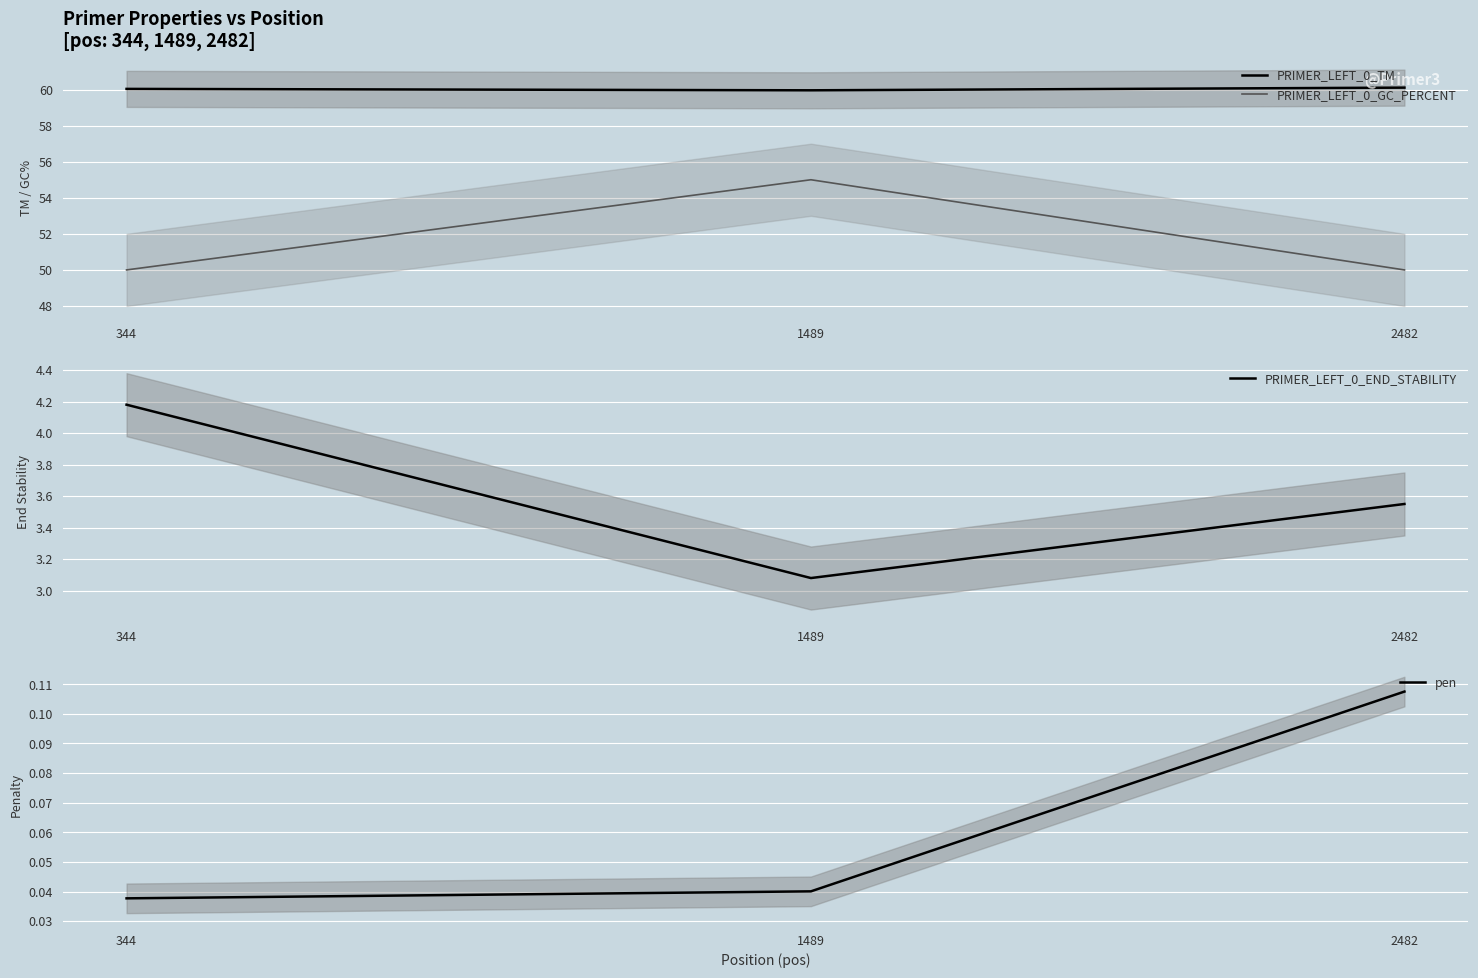

Reading left to right, what are all the values shown in this chart?

PRIMER_LEFT_0_TM: 344=60.0	1489=60.0	2482=60.1
PRIMER_LEFT_0_GC_PERCENT: 344=50.0	1489=55.0	2482=50.0
PRIMER_LEFT_0_END_STABILITY: 344=4.2	1489=3.1	2482=3.5
pen: 344=0.0	1489=0.0	2482=0.1